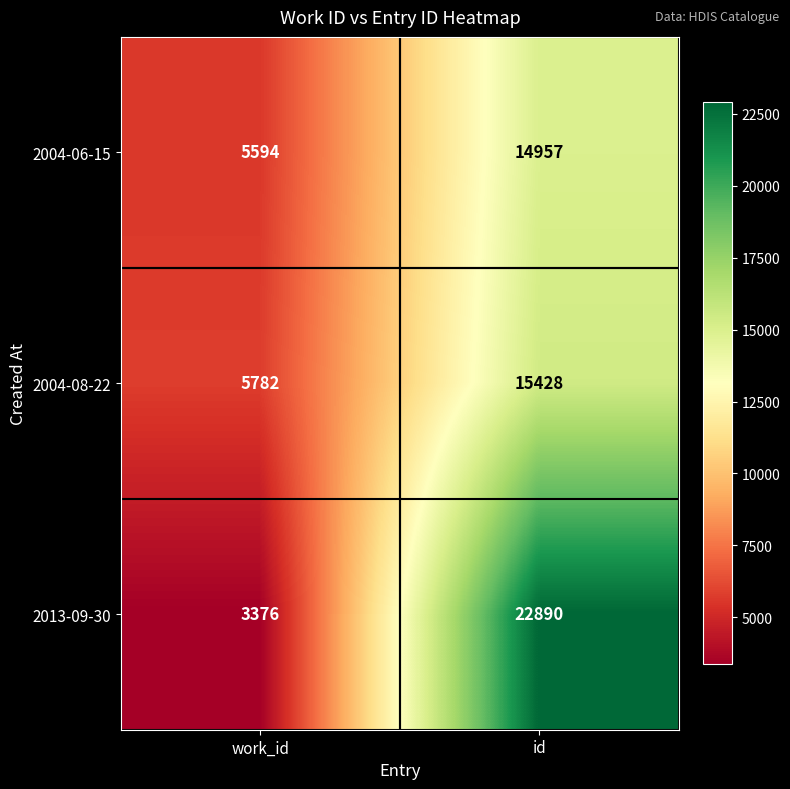

Is it true that 2004-08-22 equals 24754 at id?

False